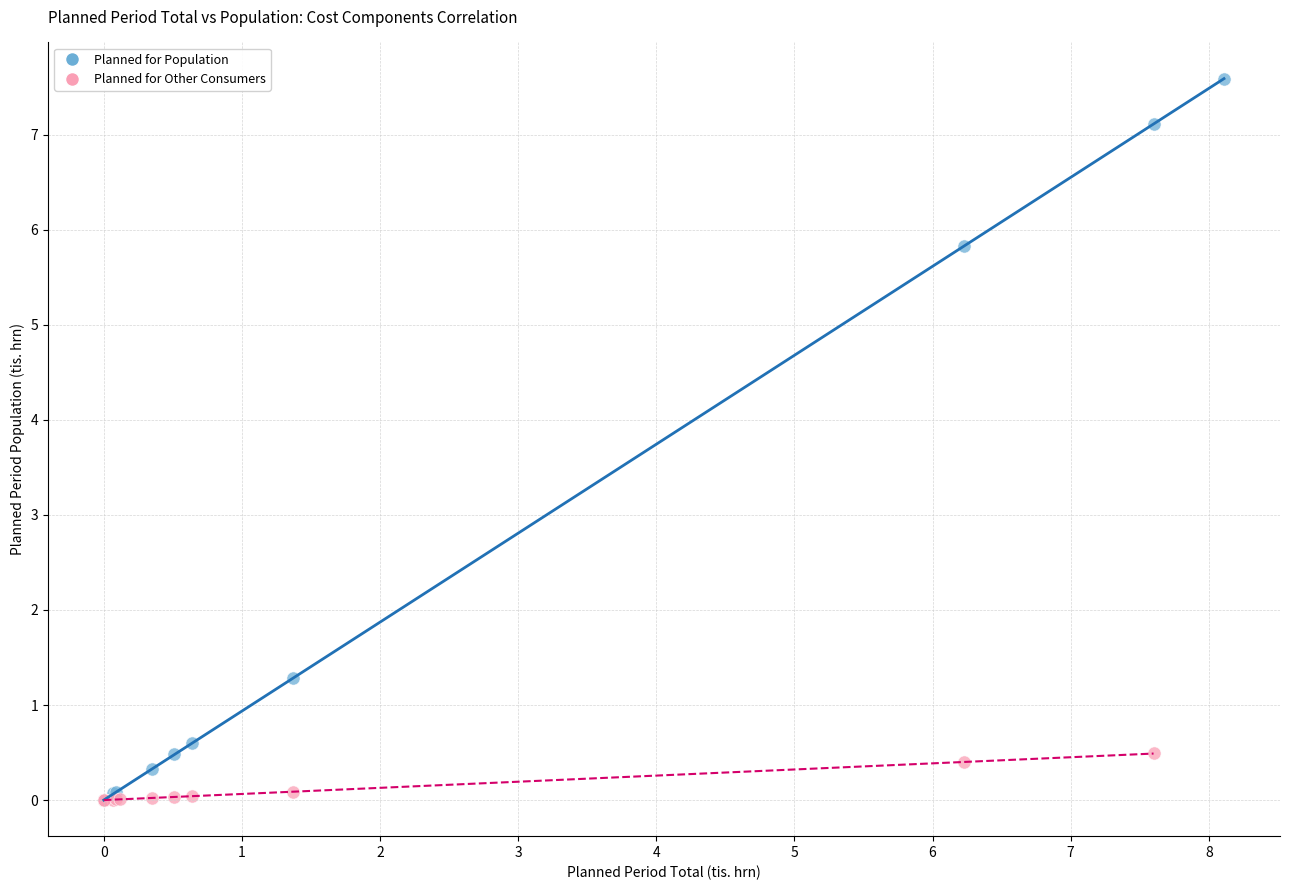

Which series has the largest Y range (max minus min)?

Planned for Population